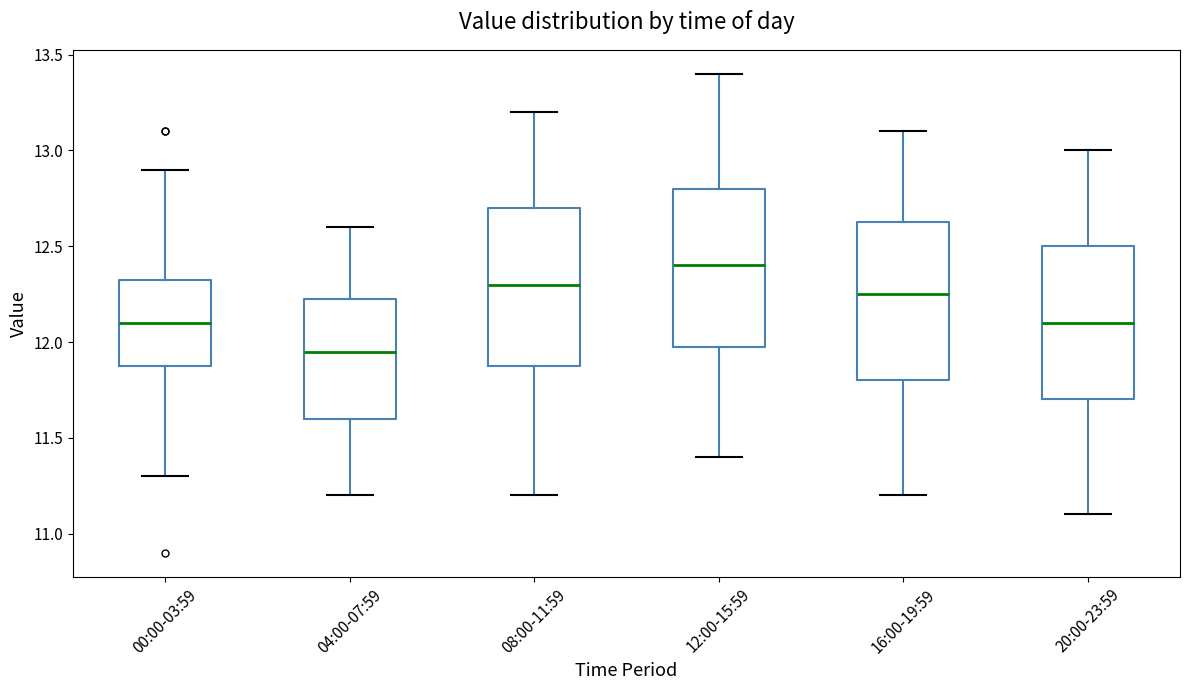

Reading left to right, transcribe this box plot: for each box, give where its median line is, the range the box spans, and where its two whiskers end, as read against the y-axis. The values are not printed on the chart, so give them approximately, as read against the axis.

00:00-03:59: median 12.10, box 11.90 to 12.35, whiskers 11.30 to 12.90
04:00-07:59: median 11.95, box 11.60 to 12.25, whiskers 11.20 to 12.60
08:00-11:59: median 12.30, box 11.90 to 12.70, whiskers 11.20 to 13.20
12:00-15:59: median 12.40, box 12.00 to 12.80, whiskers 11.40 to 13.40
16:00-19:59: median 12.25, box 11.80 to 12.65, whiskers 11.20 to 13.10
20:00-23:59: median 12.10, box 11.70 to 12.50, whiskers 11.10 to 13.00